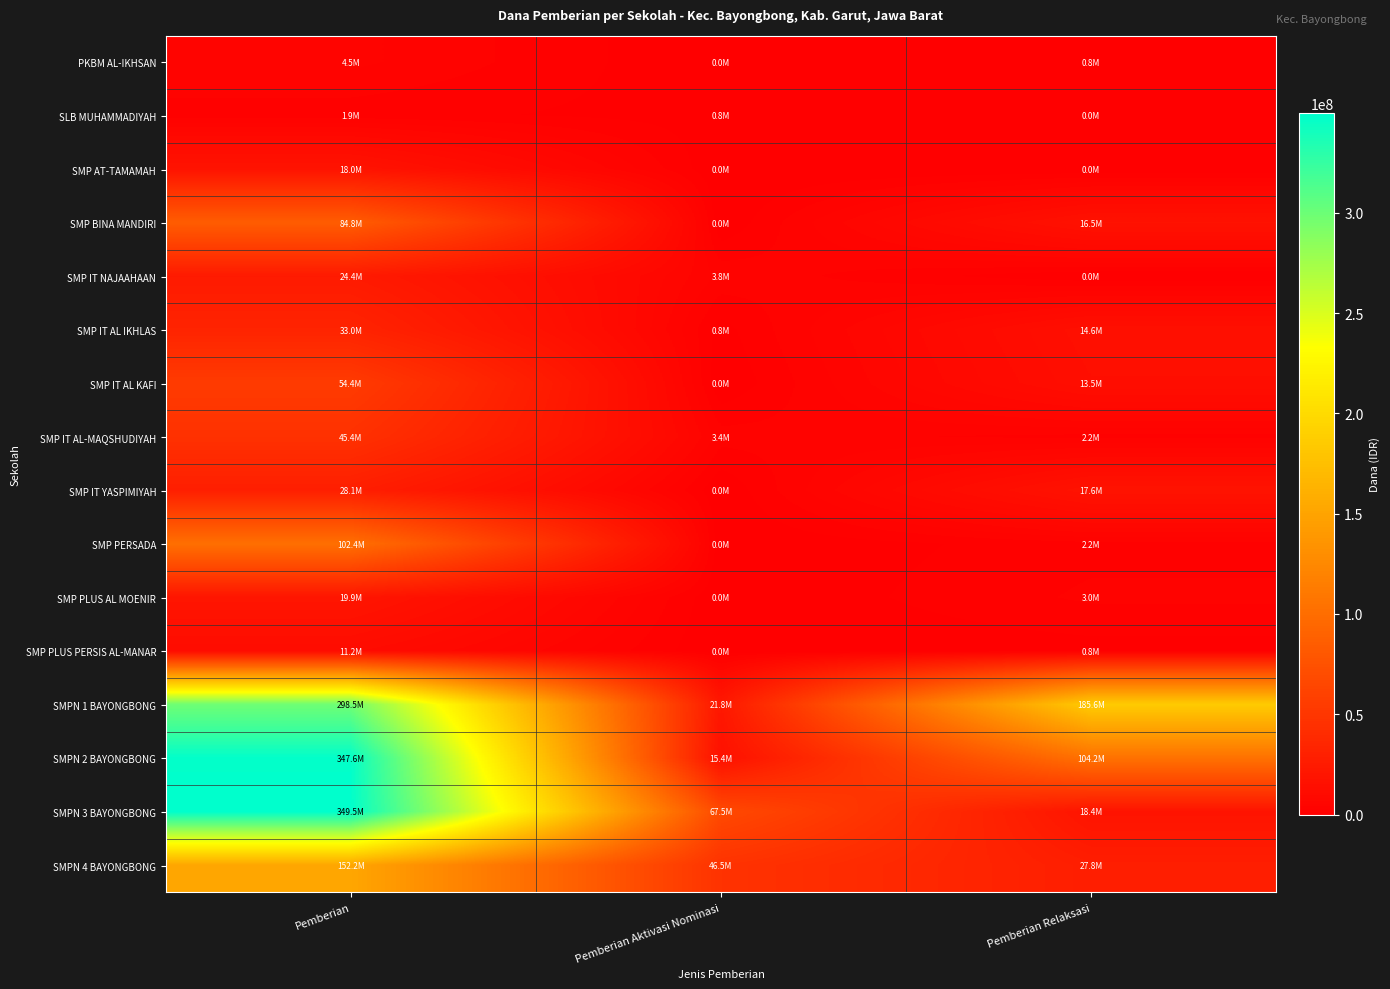

What is the difference between the highest and lowest values at Pemberian Aktivasi Nominasi?

67500000